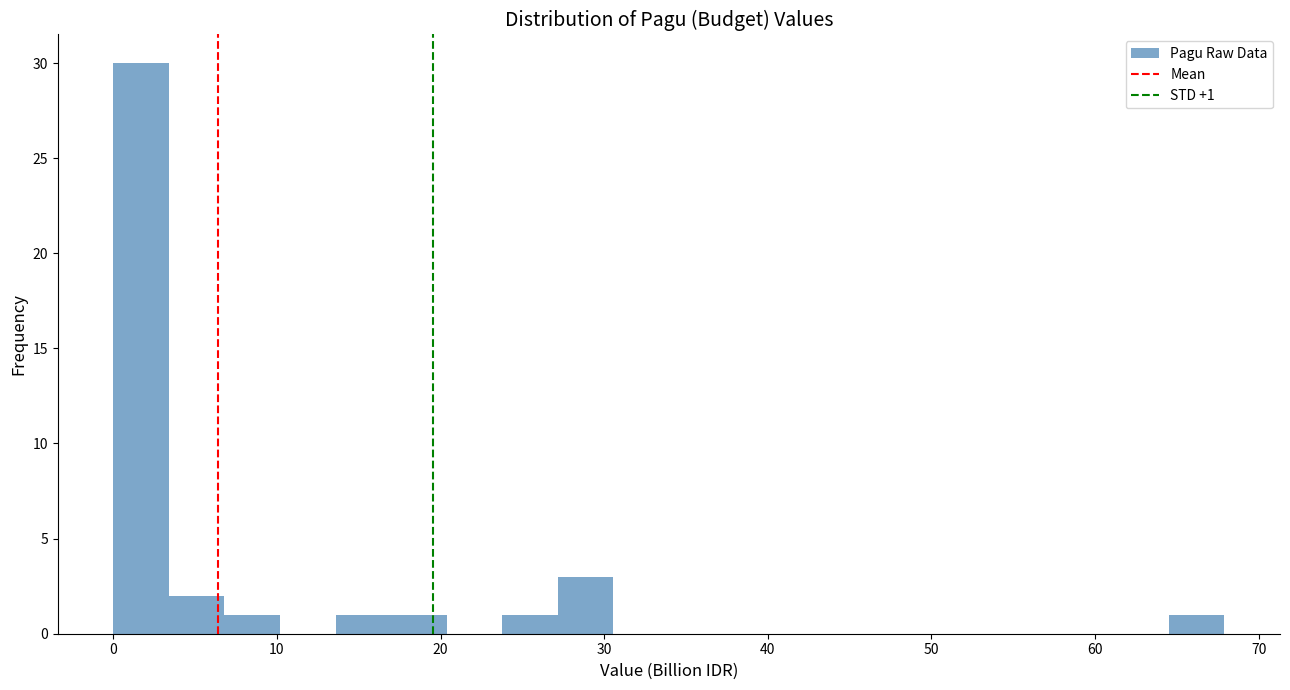

Read against the x-axis, roughly where is the centre of the tallest bar?

2